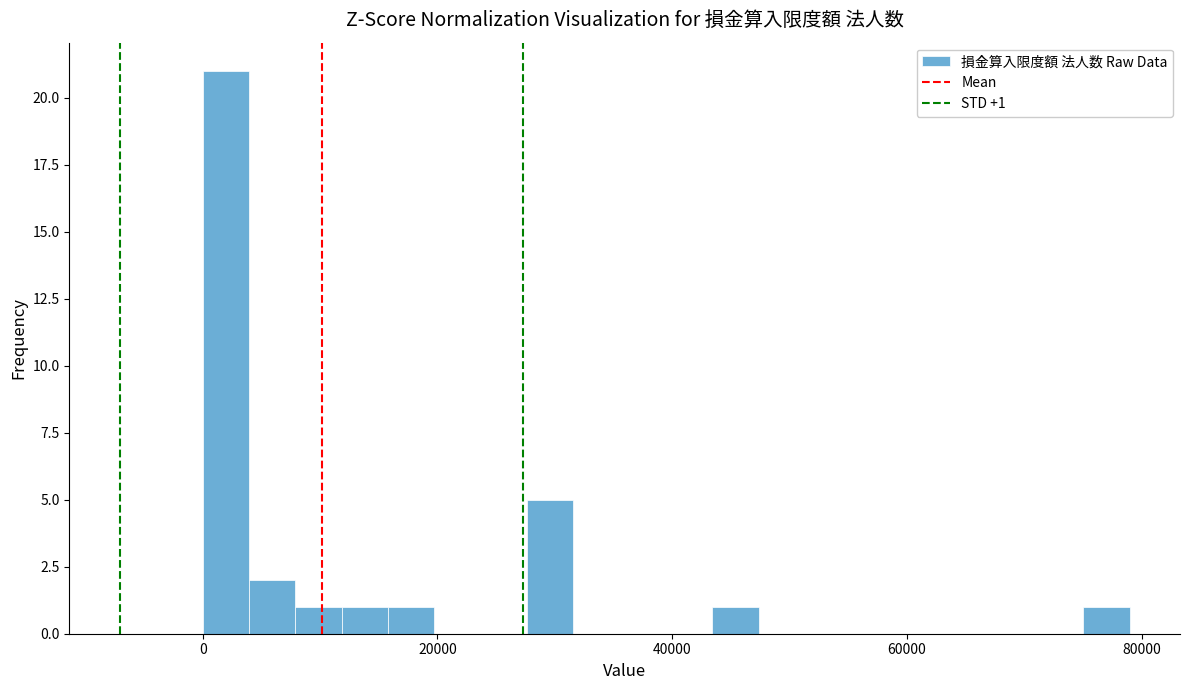

Read against the x-axis, roughly where is the centre of the tallest bar?

2000